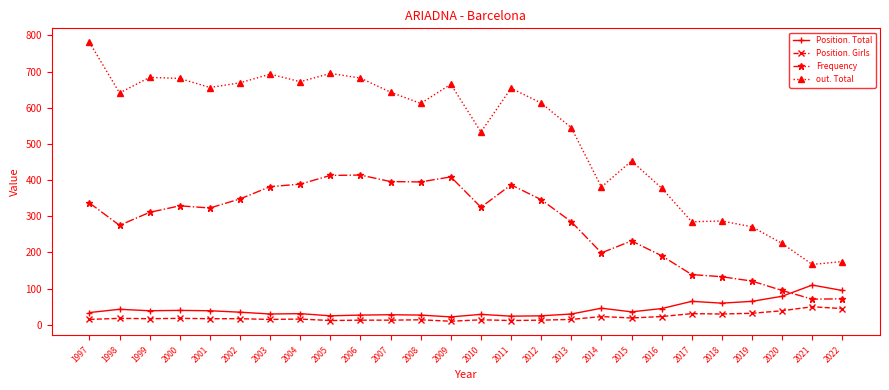

The value of Position. Girls at 2022 is 45. True or false?

True